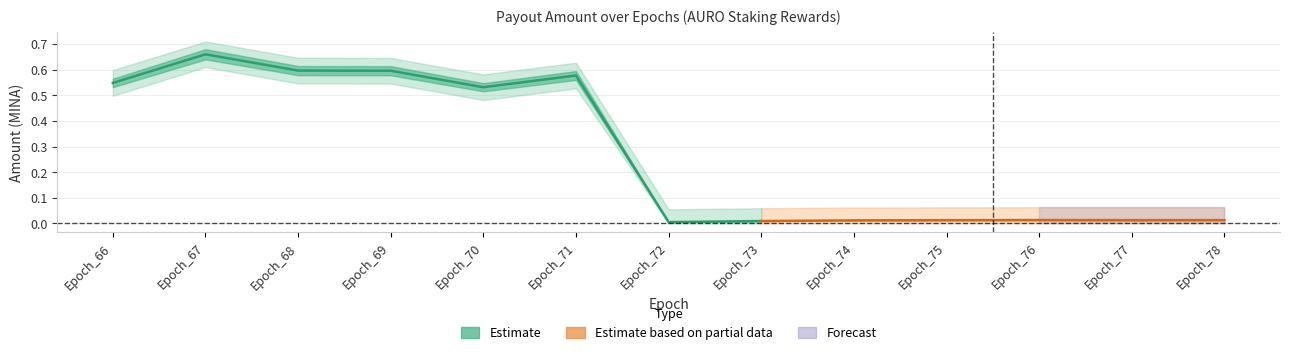

Which category has the highest value in the Amount_lower series?

Epoch_67